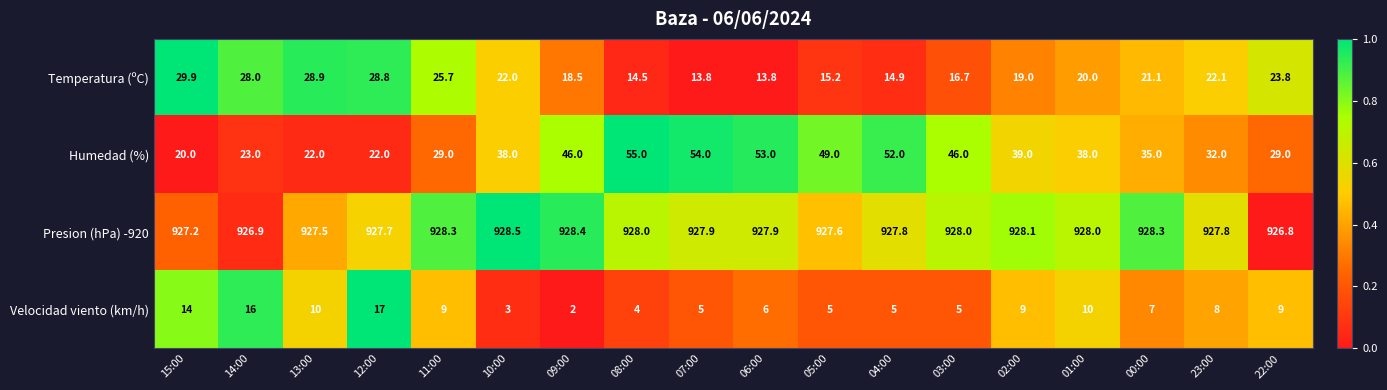

At 08:00, list the series in order from largest to smallest.

Presion (hPa) -920, Humedad (%), Temperatura (ºC), Velocidad viento (km/h)